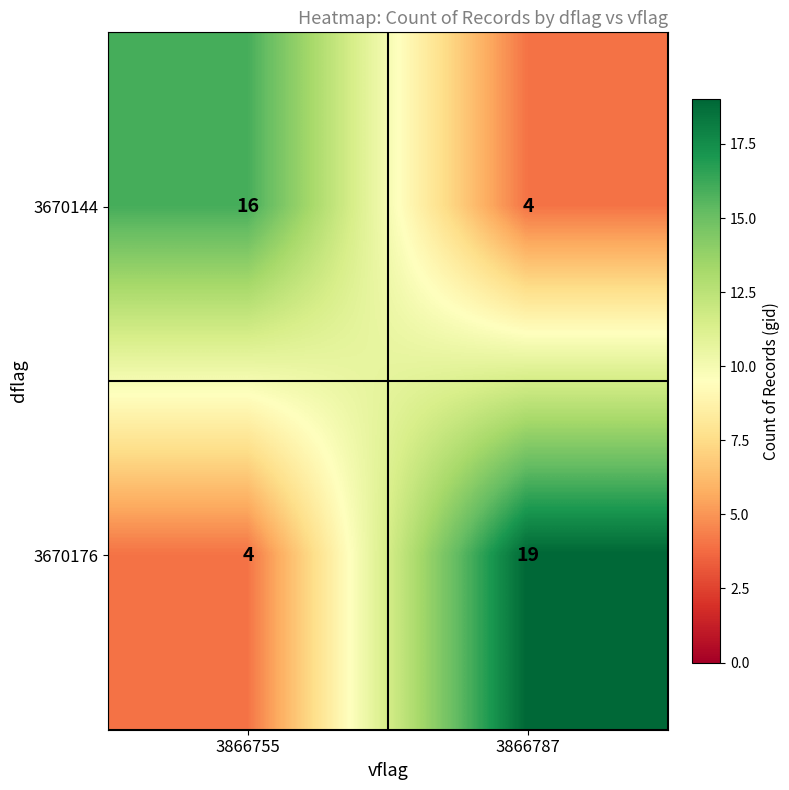

Read the 3670144 value at 3866755, to the nearest 10.

20